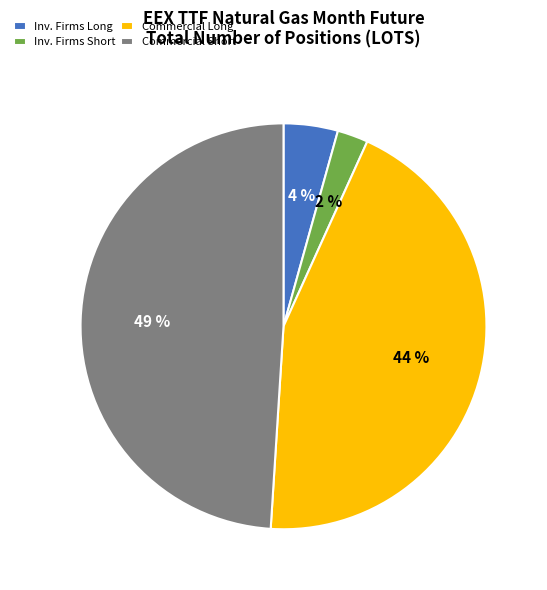

Count the number of slices in the pie.

4